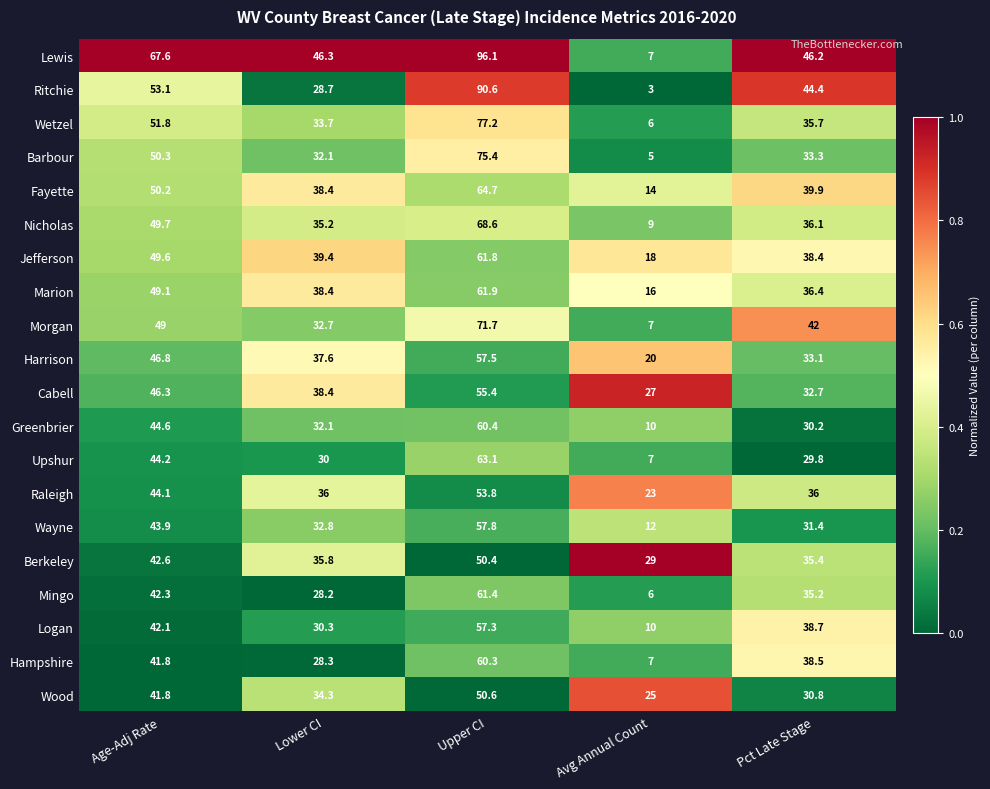

Which category has the highest value in the Wayne series?

Upper CI